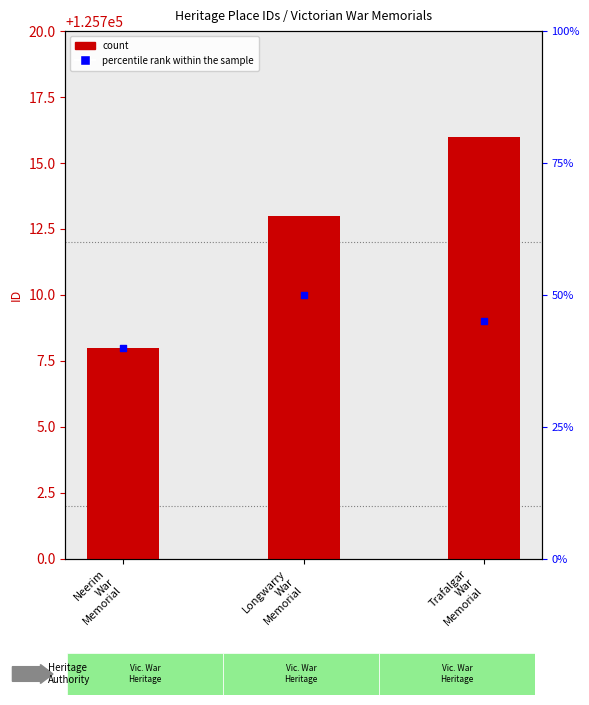

Which has a higher value, Trafalgar
War
Memorial or Longwarry
War
Memorial?

Trafalgar
War
Memorial